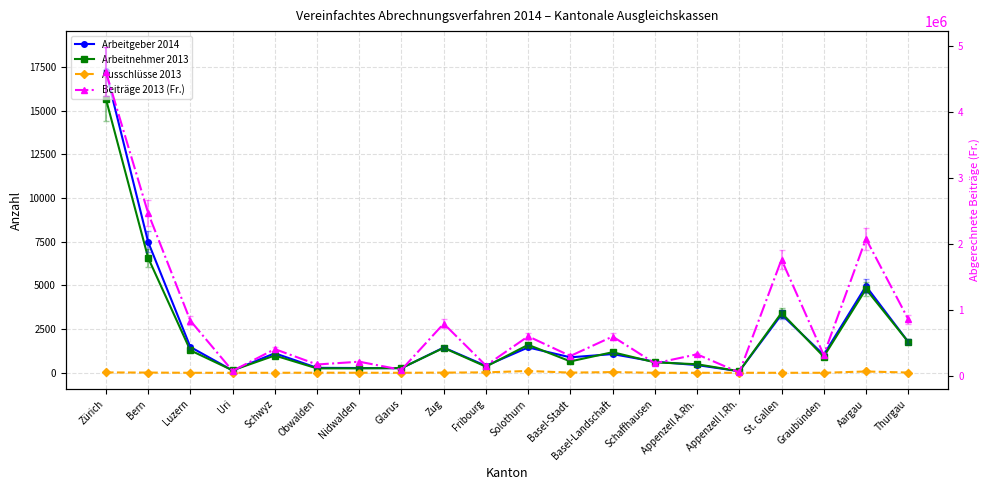

At which label does Arbeitgeber 2014 reach its minimum?

Appenzell I.Rh.